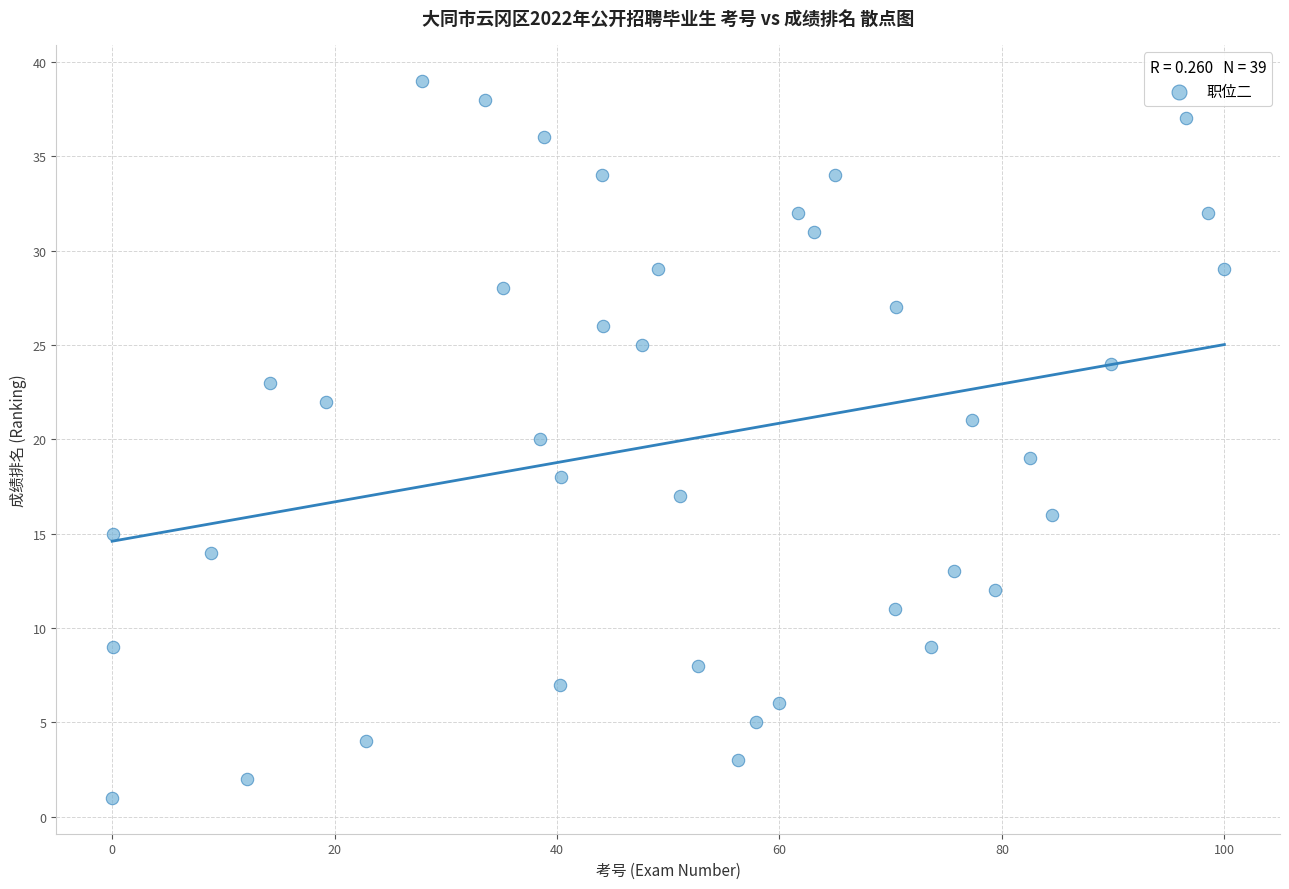

What is the range of Y values (max minus min)?

38